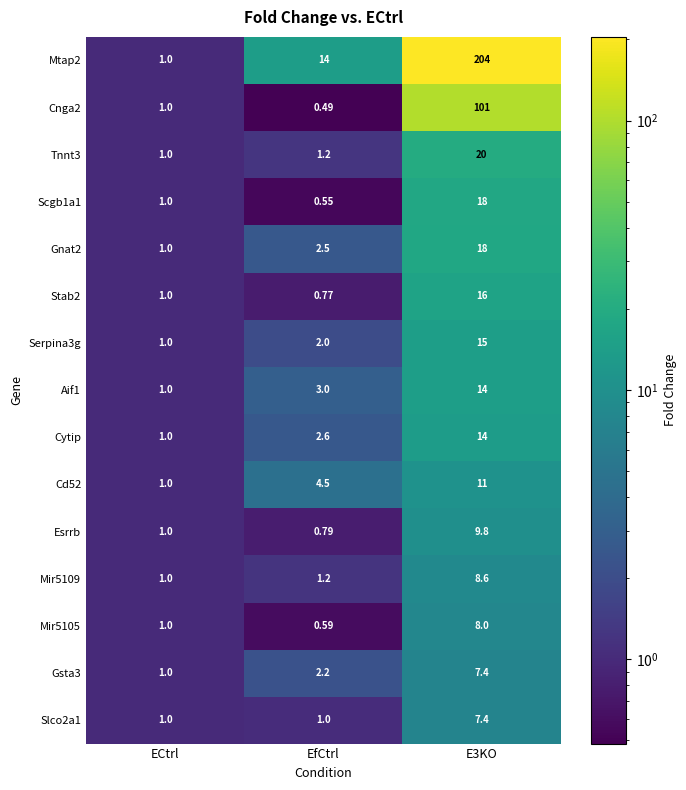

Is the value of Cd52 at E3KO greater than the value of Gsta3 at ECtrl?

Yes